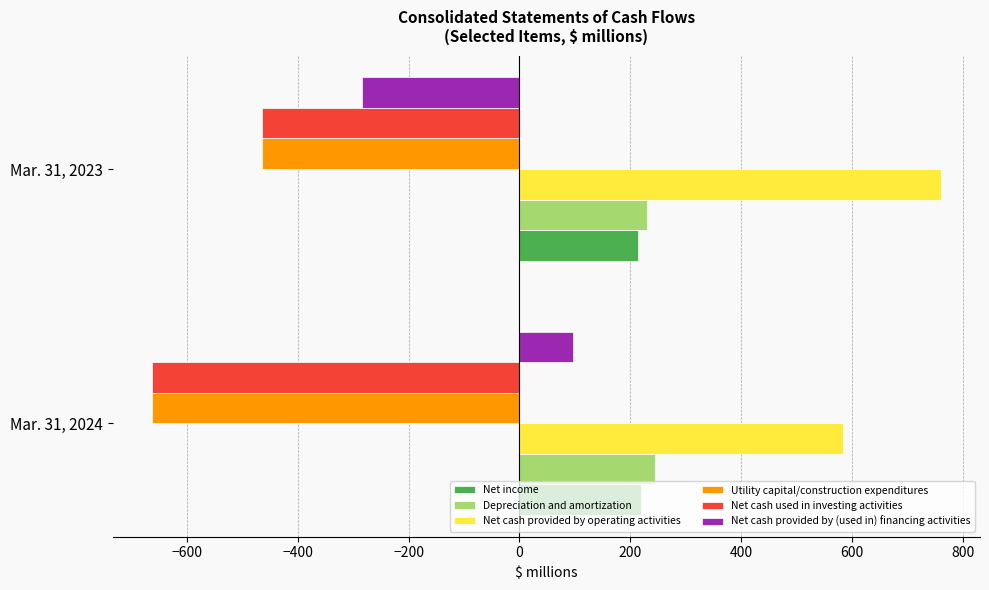

At how many categories does at least one series exceed 147?

2